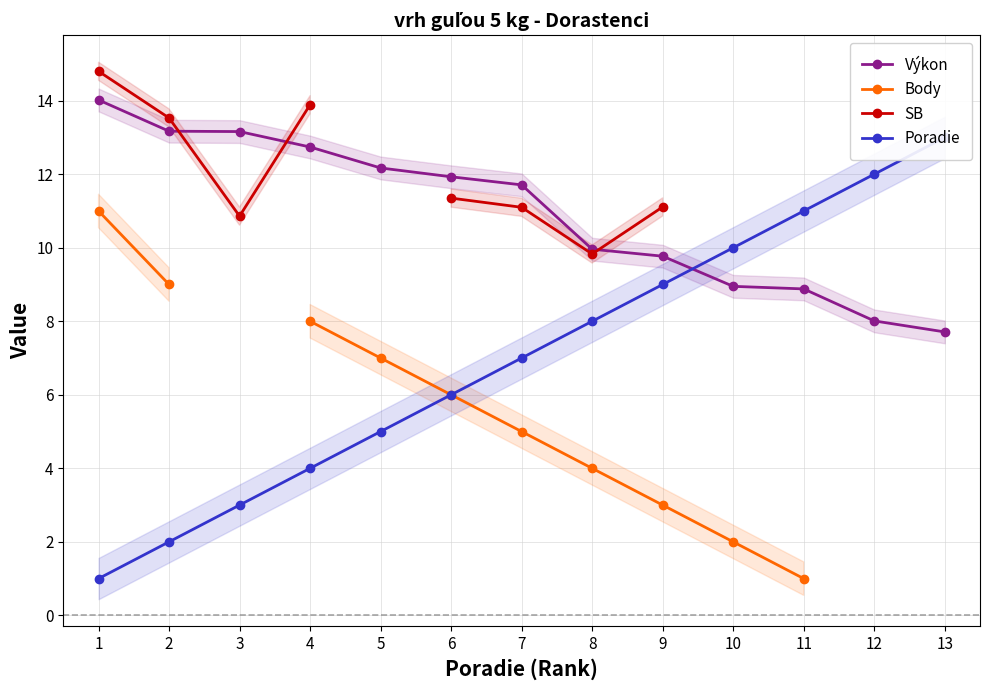

What is the spread (max minus min) of values at 11?

10.0